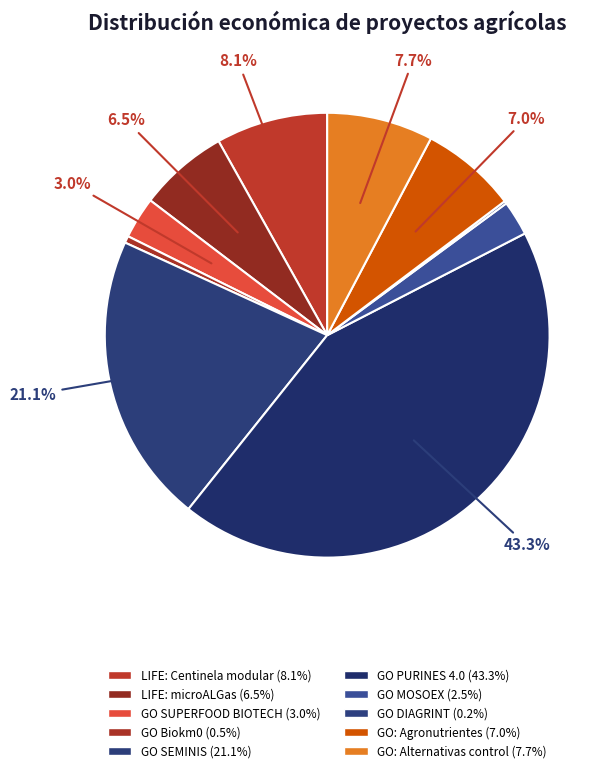

Combined, do LIFE: Centinela modular and GO: Alternativas control account for over 50%?

No